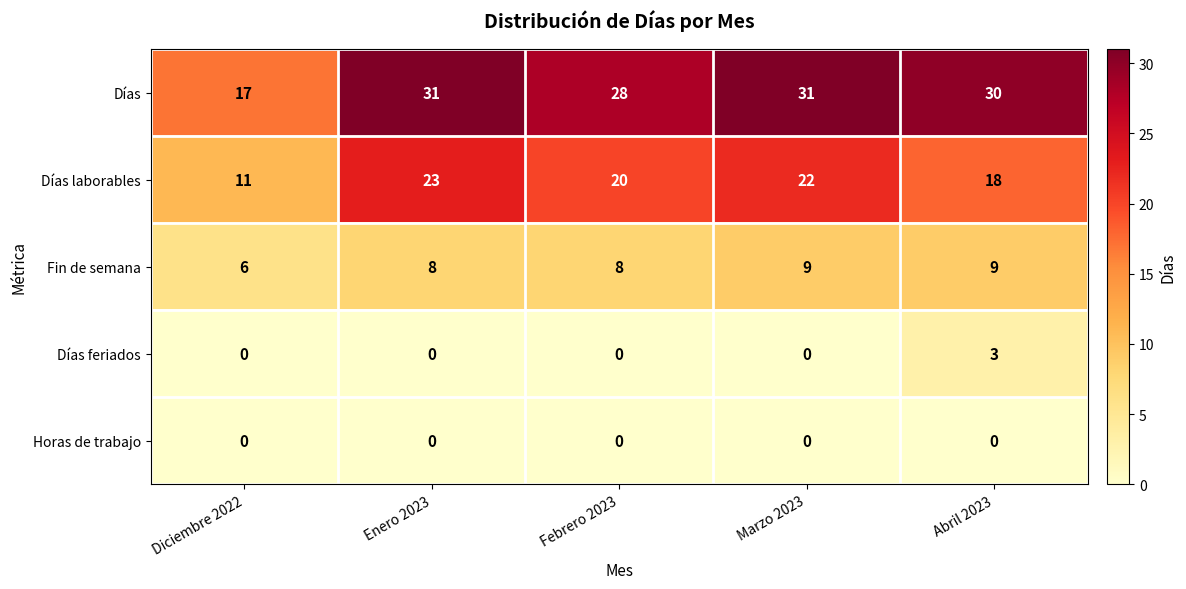

What is the difference between the maximum and minimum values in the Días series?

14